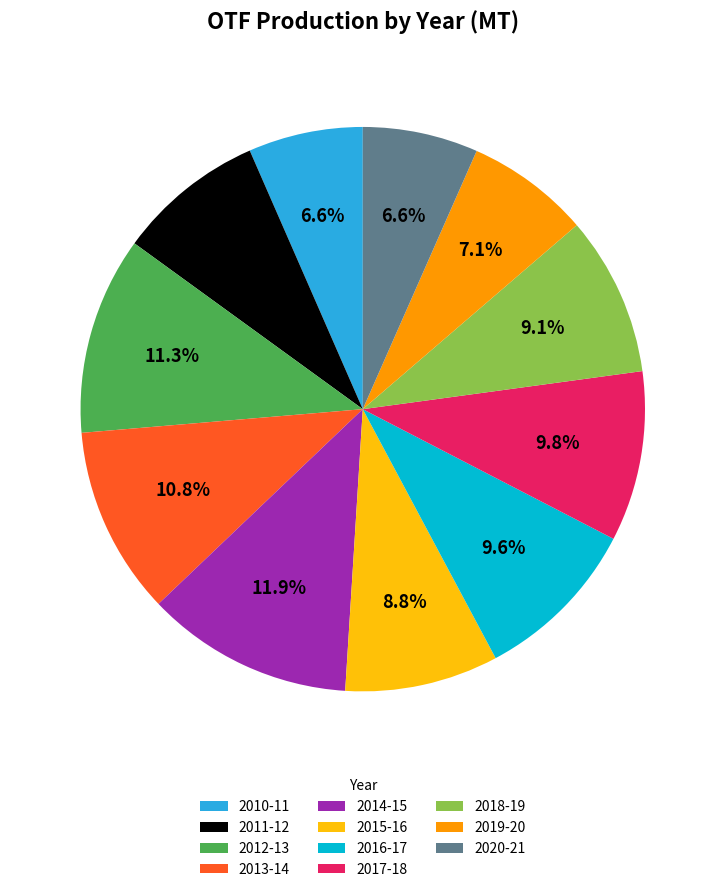

How much of the chart is everything except 2019-20?

92.9%